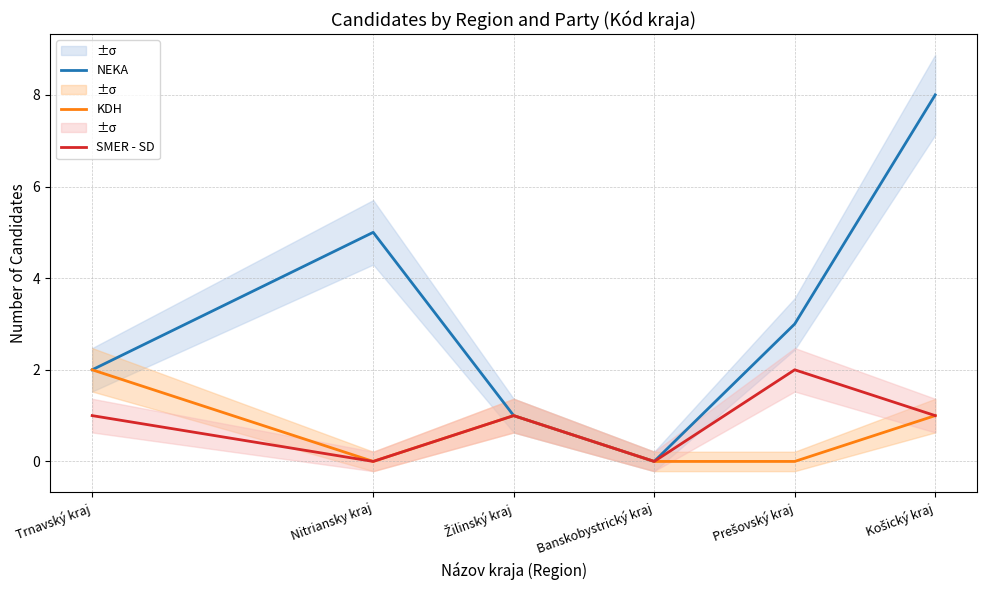

What is the average value of the NEKA series?

3